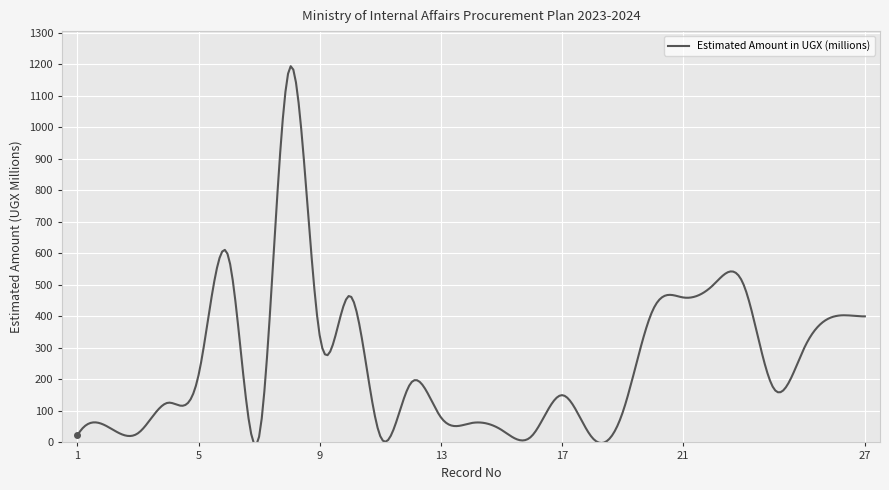

What is the maximum value shown in the chart?

1193.8